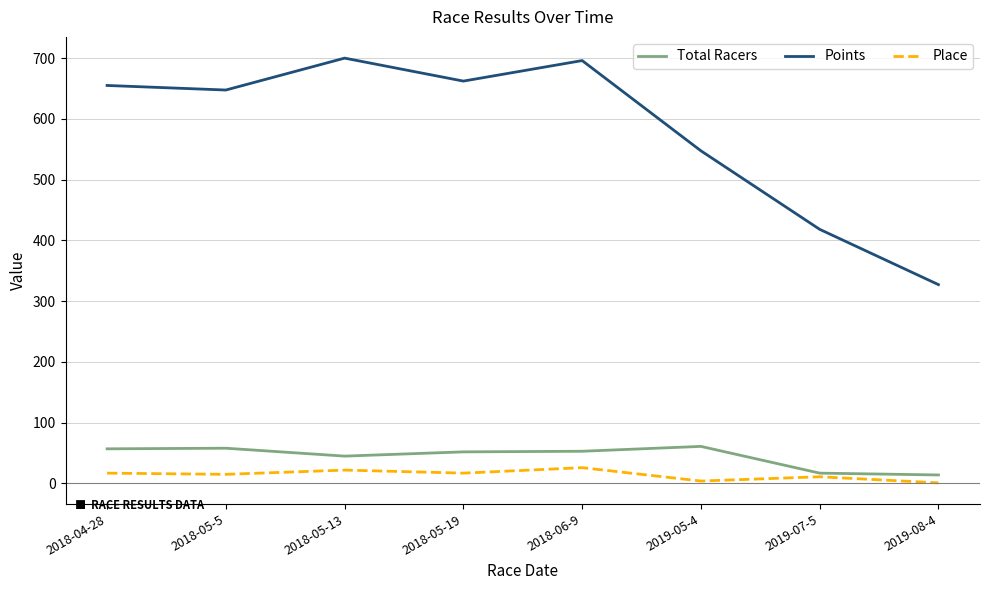

Where is Total Racers nearest to the value 37?

2018-05-13